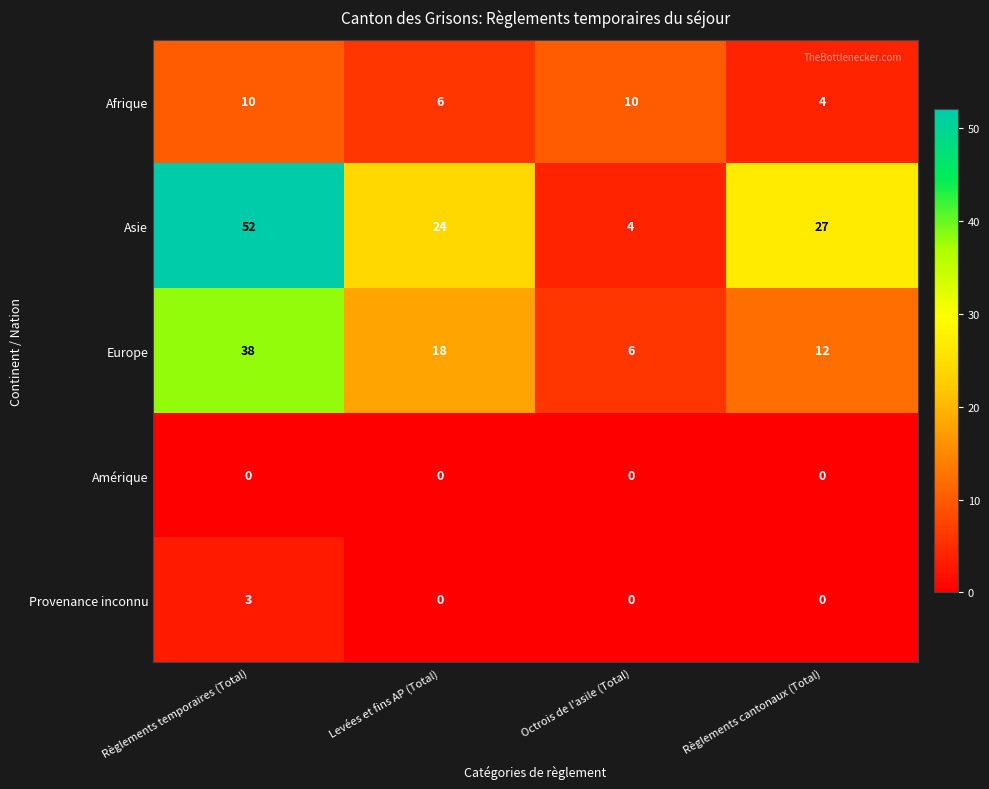

Reading left to right, what are all the values shown in this chart?

Afrique: 10	6	10	4
Asie: 52	24	4	27
Europe: 38	18	6	12
Amérique: 0	0	0	0
Provenance inconnu: 3	0	0	0